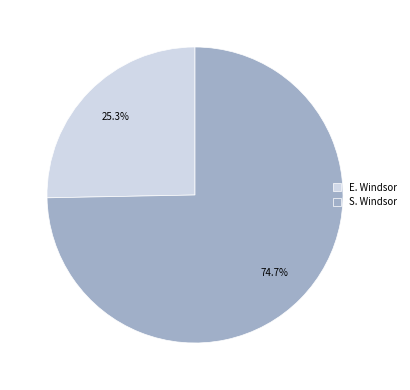

The E. Windsor slice represents 25% of the pie. True or false?

True